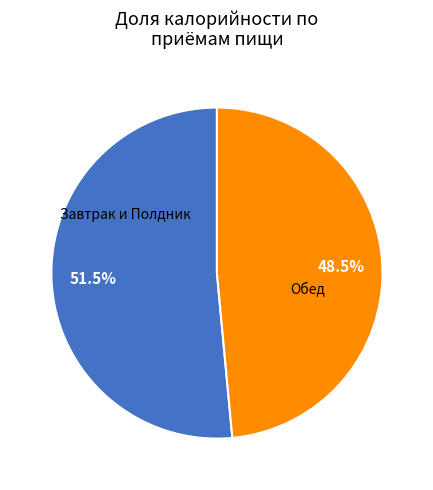

Is there any slice that represents more than half of the pie?

Yes